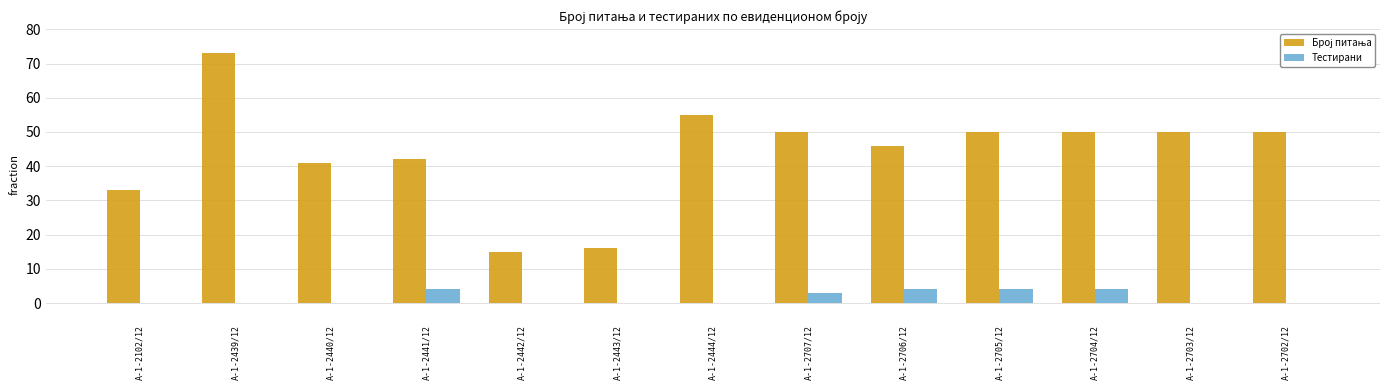

What is the sum of all Тестирани values?

19